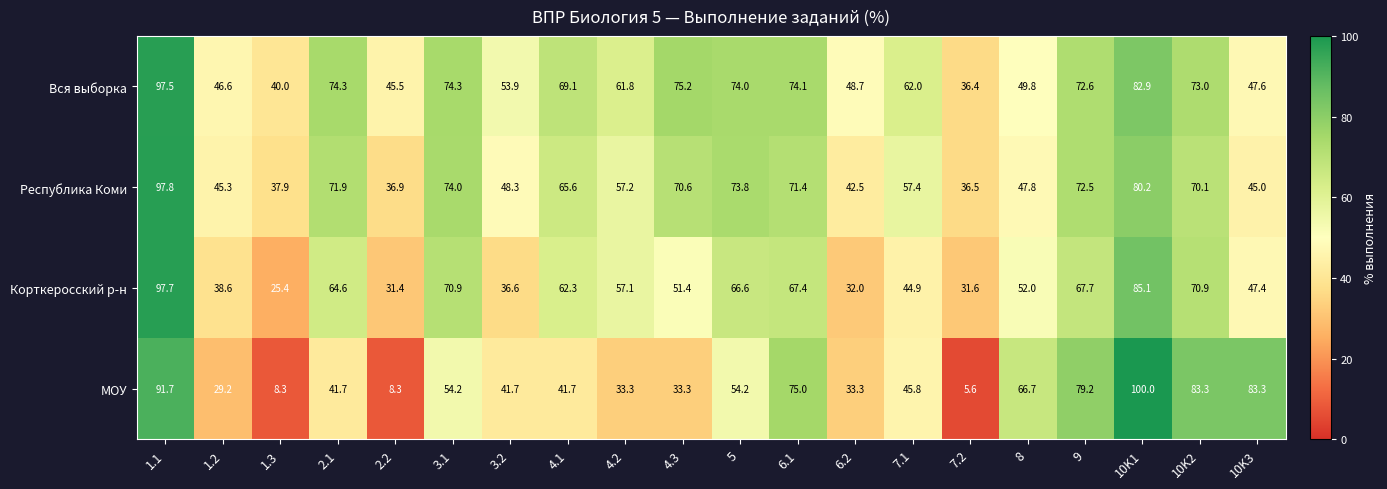

Which series changed the most between 1.3 and 2.1?

Корткеросский р-н